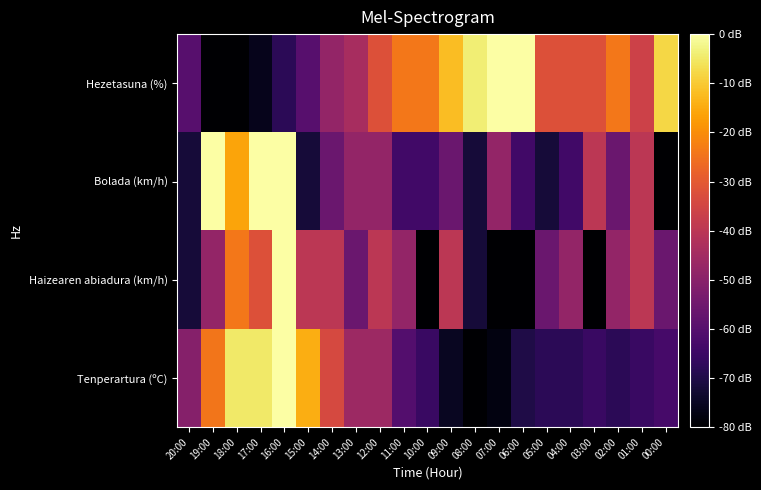

How many data points does each series have?

21